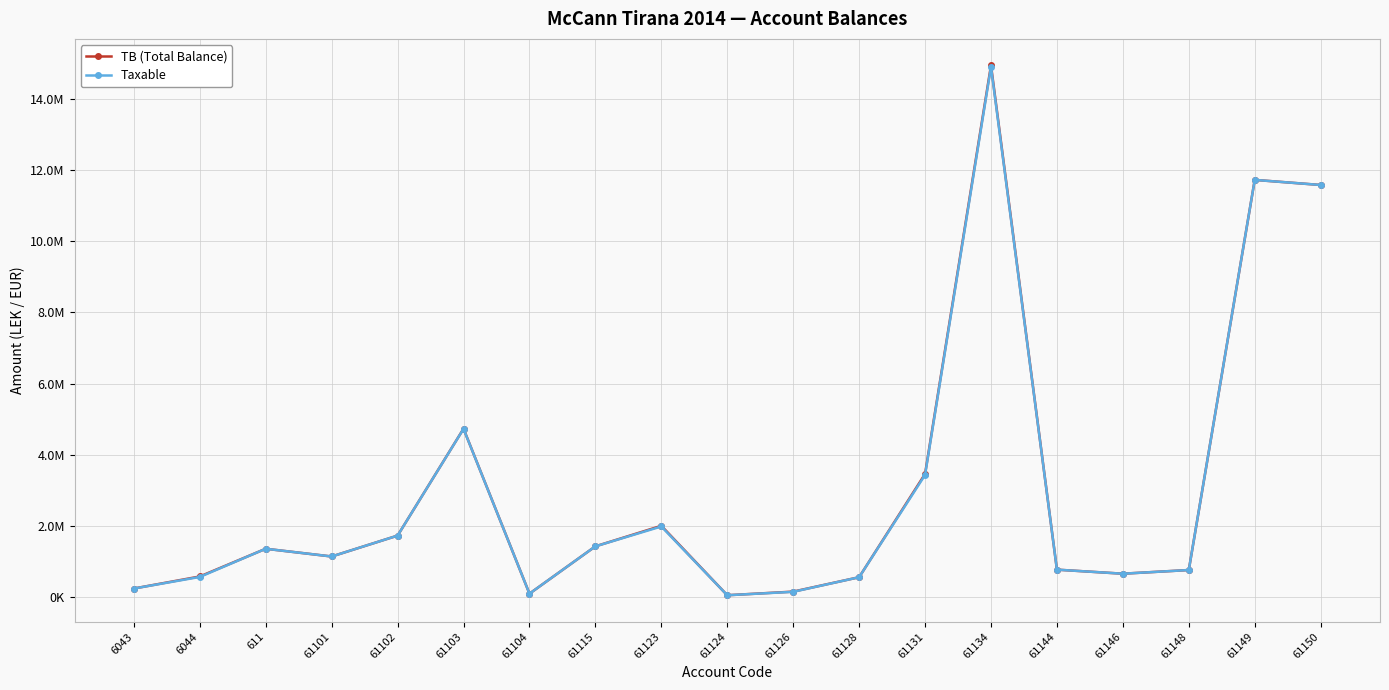

What are all the series names shown in the legend?

TB (Total Balance), Taxable